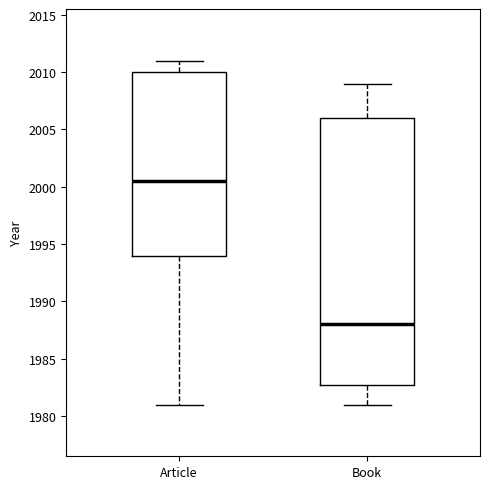

Reading left to right, transcribe this box plot: for each box, give where its median line is, the range the box spans, and where its two whiskers end, as read against the y-axis. The values are not printed on the chart, so give them approximately, as read against the axis.

Article: median 2000.5, box 1994.0 to 2010.0, whiskers 1981.0 to 2011.0
Book: median 1988.0, box 1983.0 to 2006.0, whiskers 1981.0 to 2009.0